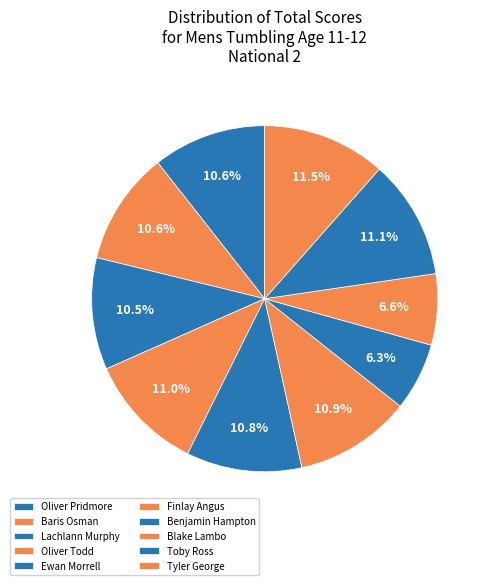

Count the number of slices in the pie.

10